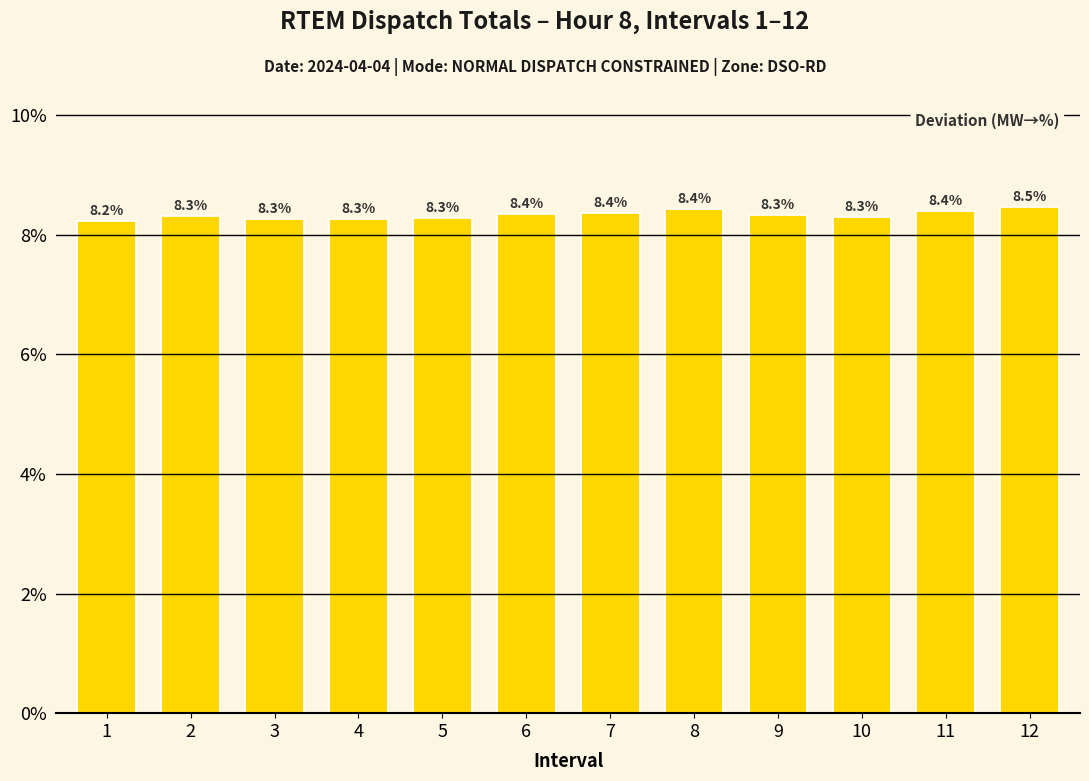

At which label is the value closest to 8?

1